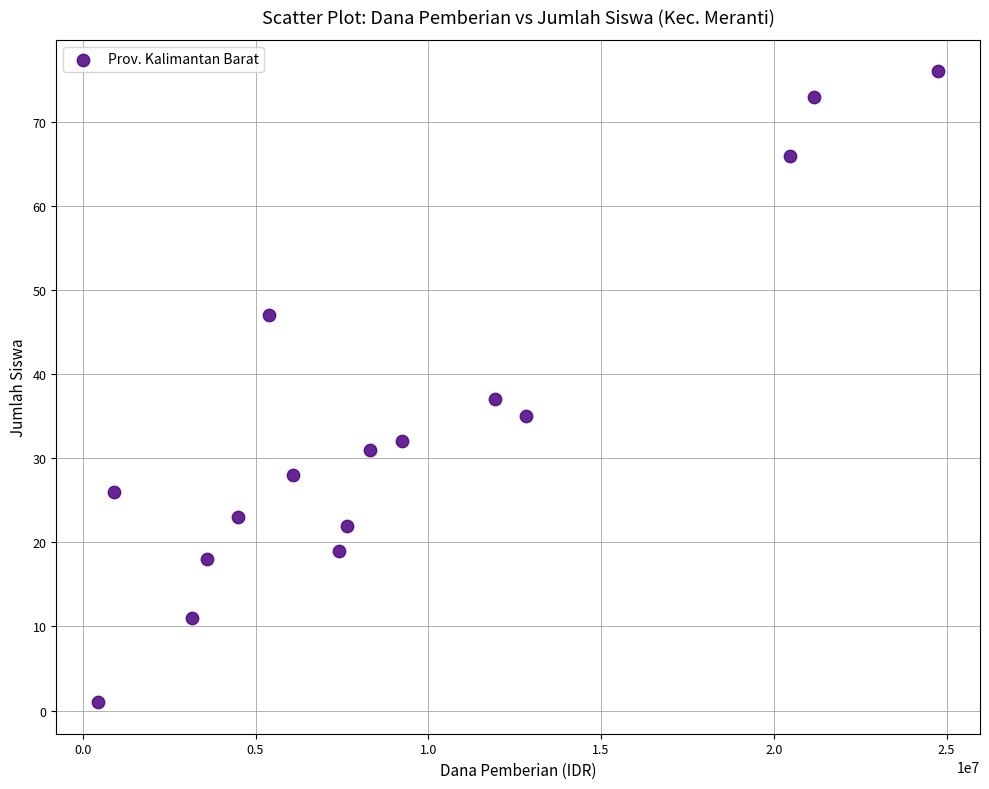

What Y value in the scatter plot is closest to 38?

37